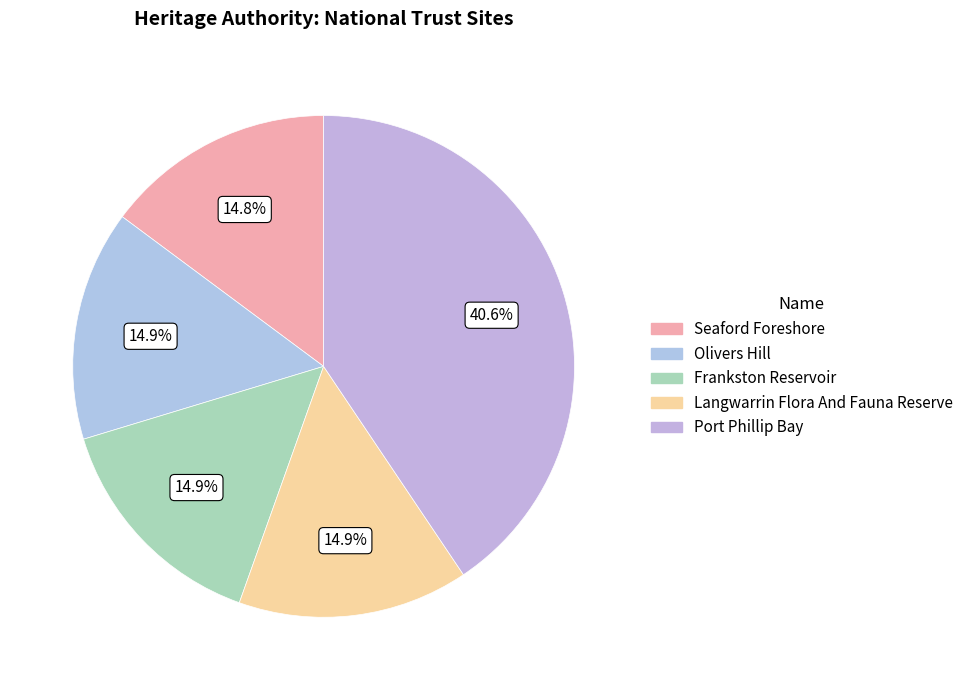

True or false: Langwarrin Flora And Fauna Reserve accounts for 15% of the total.

True